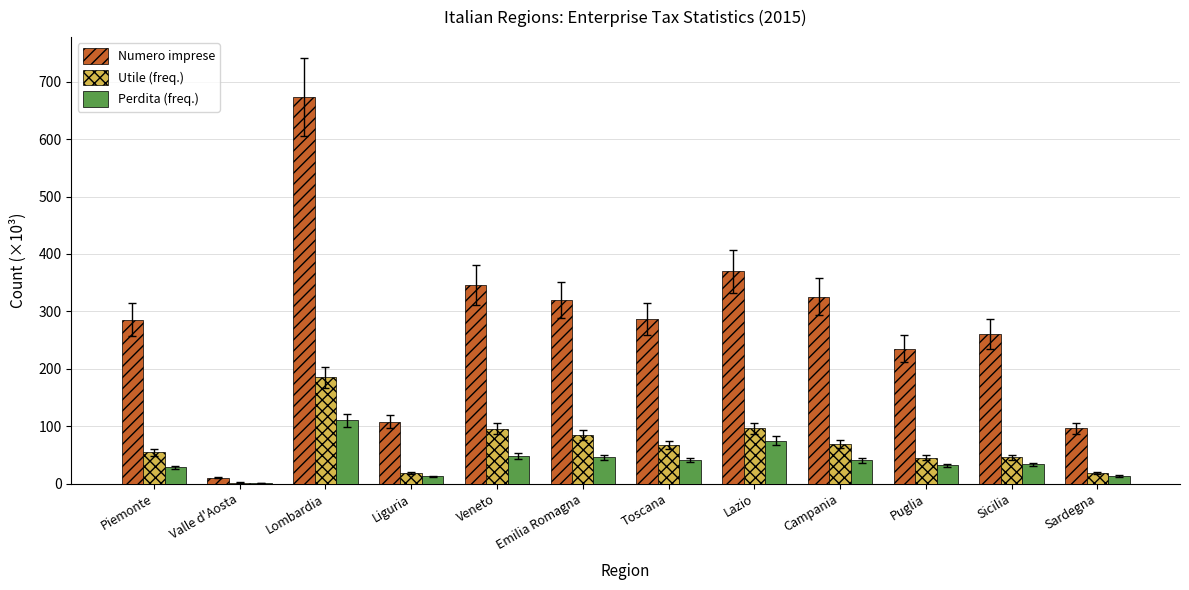

What is the highest value of the Numero imprese series?

673.5